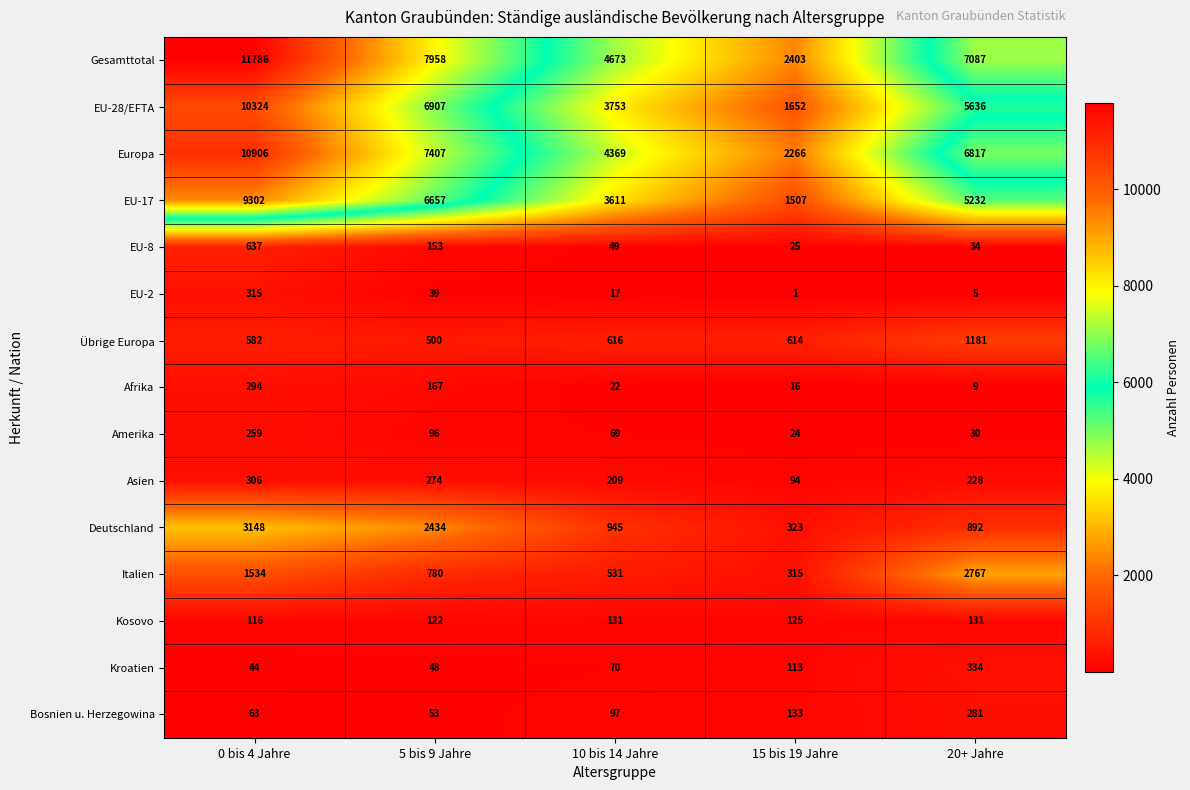

True or false: EU-8 has a value of 49 at 10 bis 14 Jahre.

True